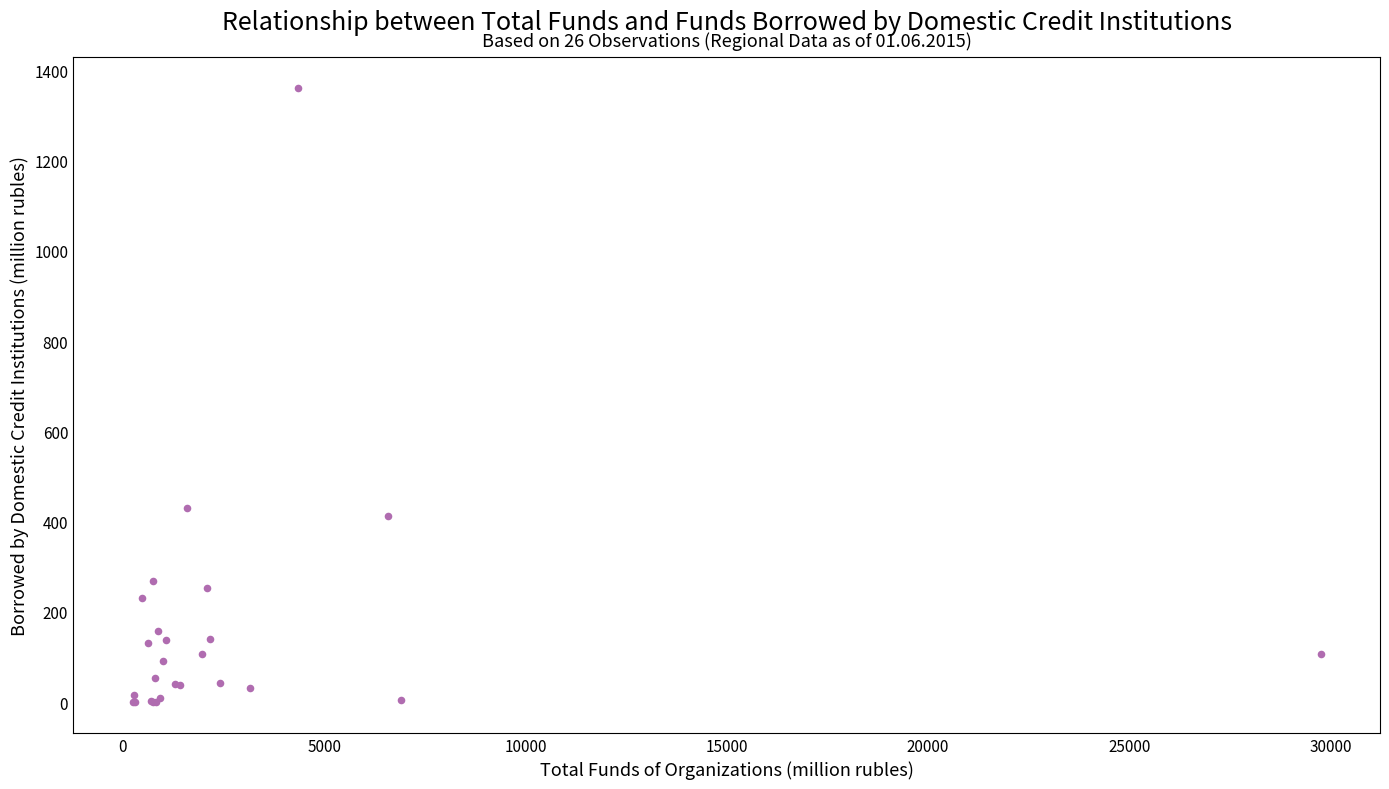

What Y value in the scatter plot is closest to 681?

431